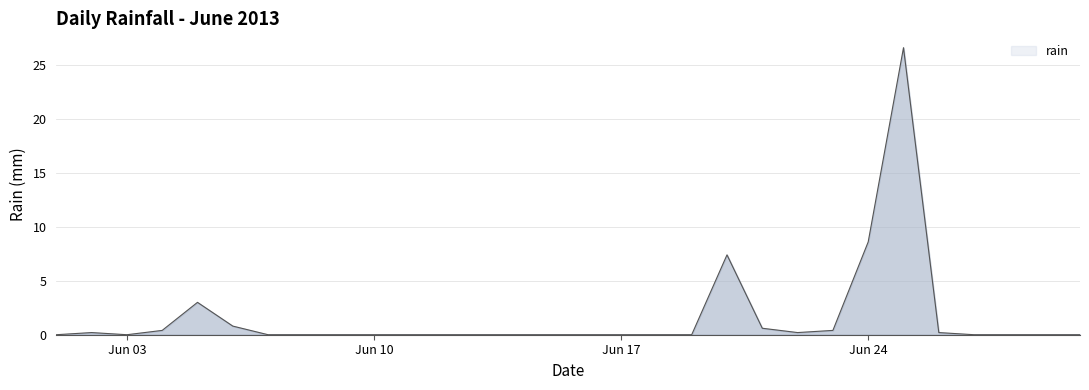

What is the maximum value shown in the chart?

26.6